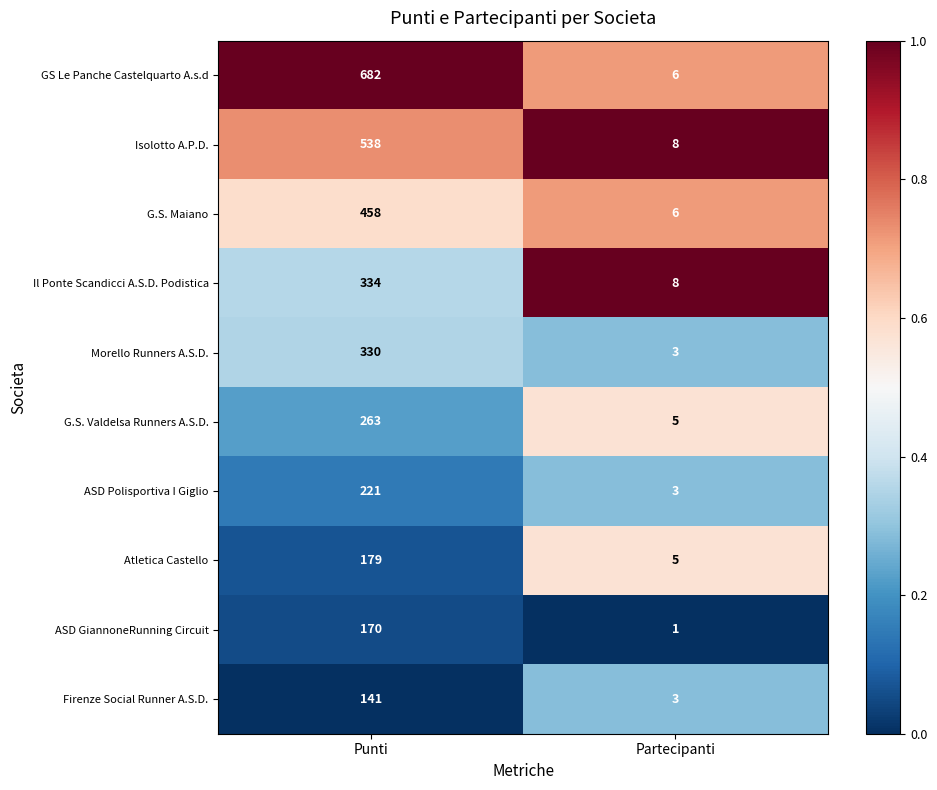

Which series has the largest total across all categories?

GS Le Panche Castelquarto A.s.d